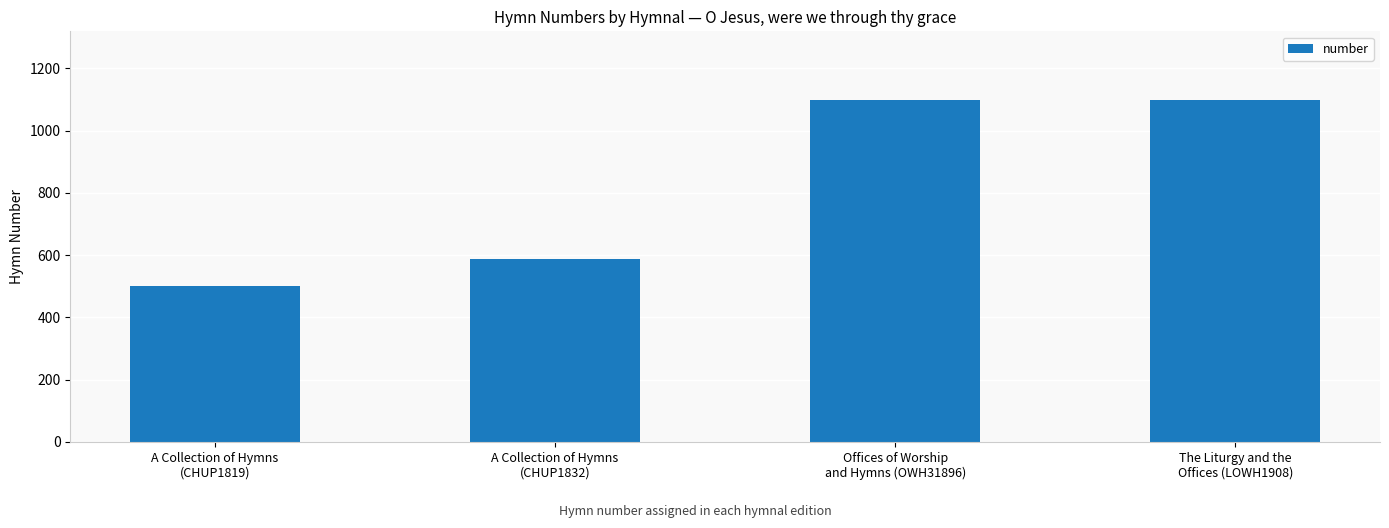

What is the minimum value shown in the chart?

502